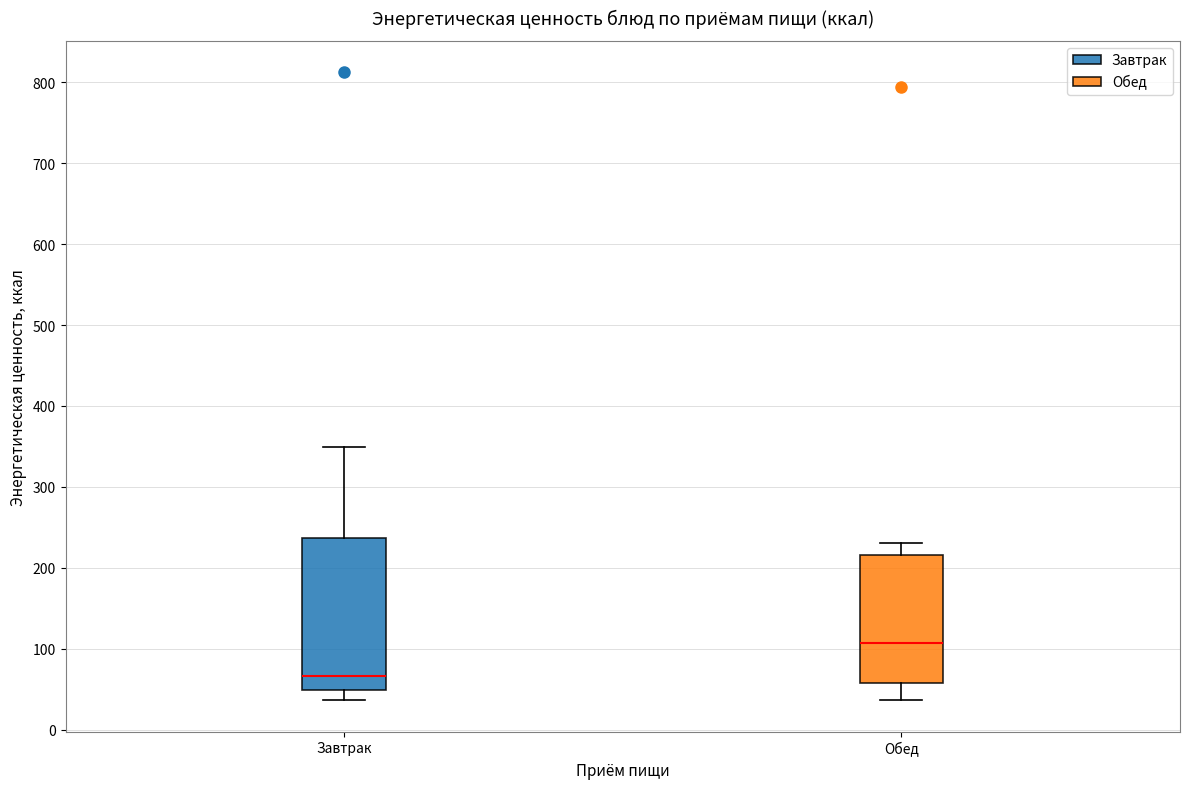

Reading left to right, read every box against the y-axis: the position of its median line, the range the box covers, and the ends of its whiskers. The values are not printed on the chart, so give them approximately, as read against the axis.

Завтрак: median 70, box 50 to 240, whiskers 40 to 350
Обед: median 110, box 60 to 220, whiskers 40 to 230